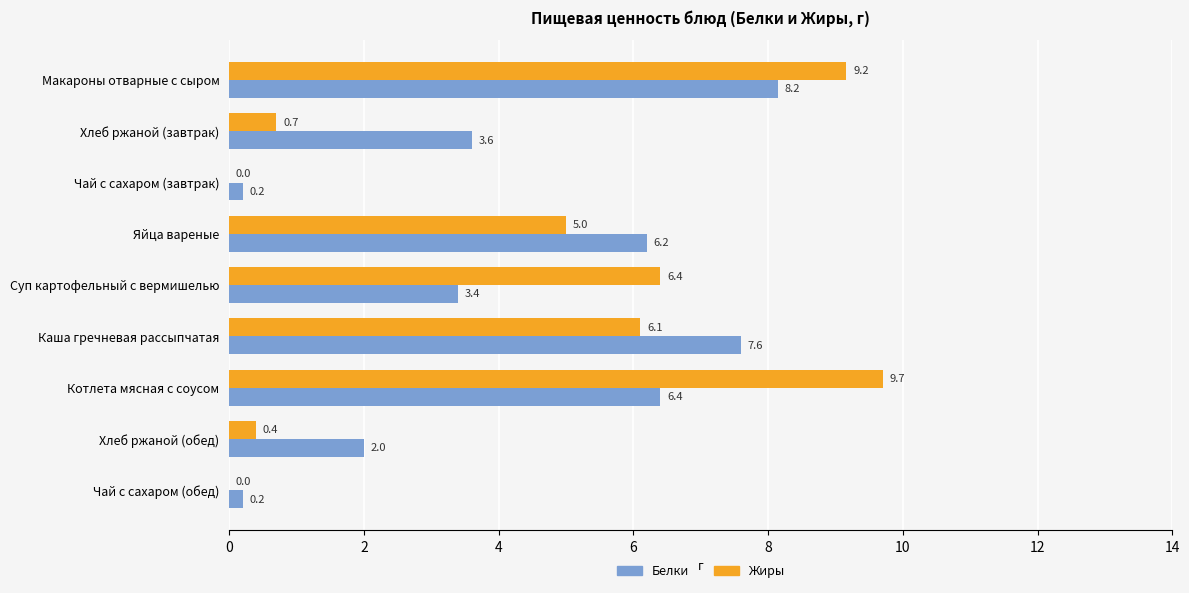

What are all the series names shown in the legend?

Белки, Жиры